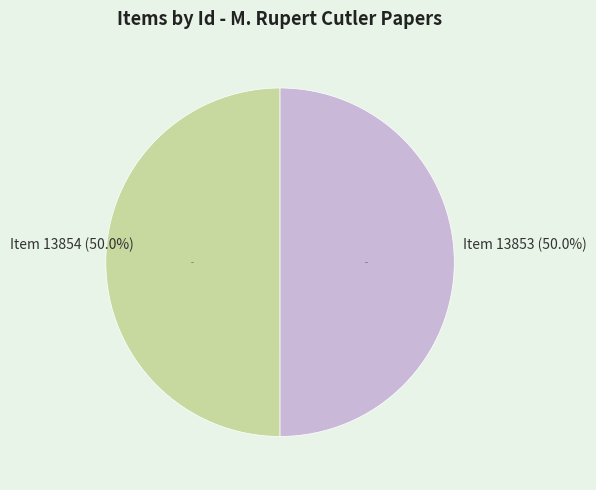

To the nearest percent, what is the combined percentage of Item 13854 and Item 13853?

100%